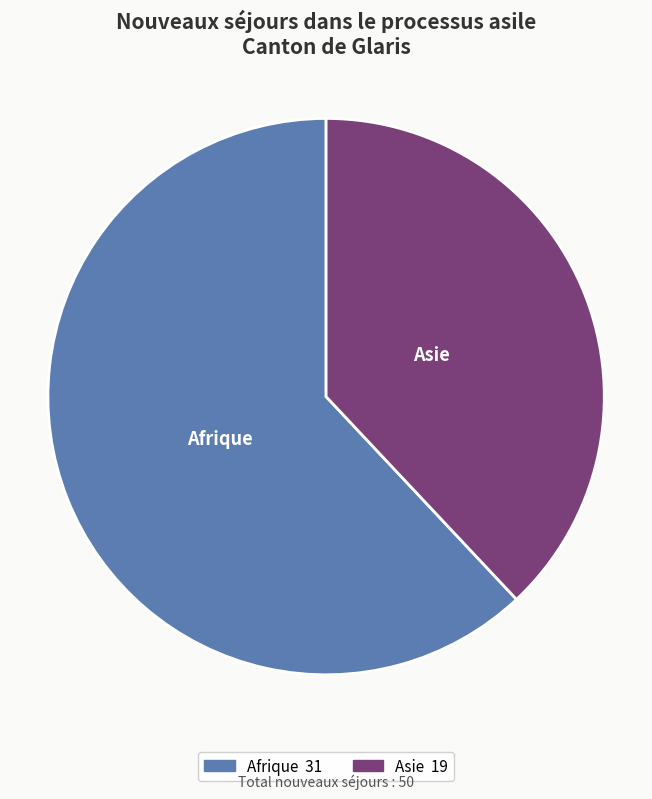

Does any single category account for the majority?

Yes